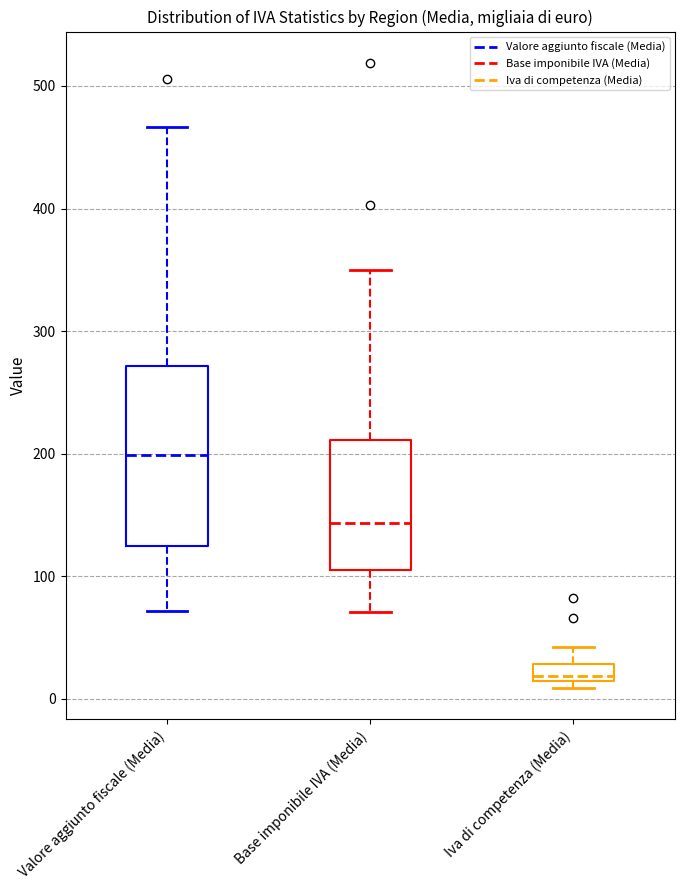

Which box has the highest median line?

Valore aggiunto fiscale (Media)